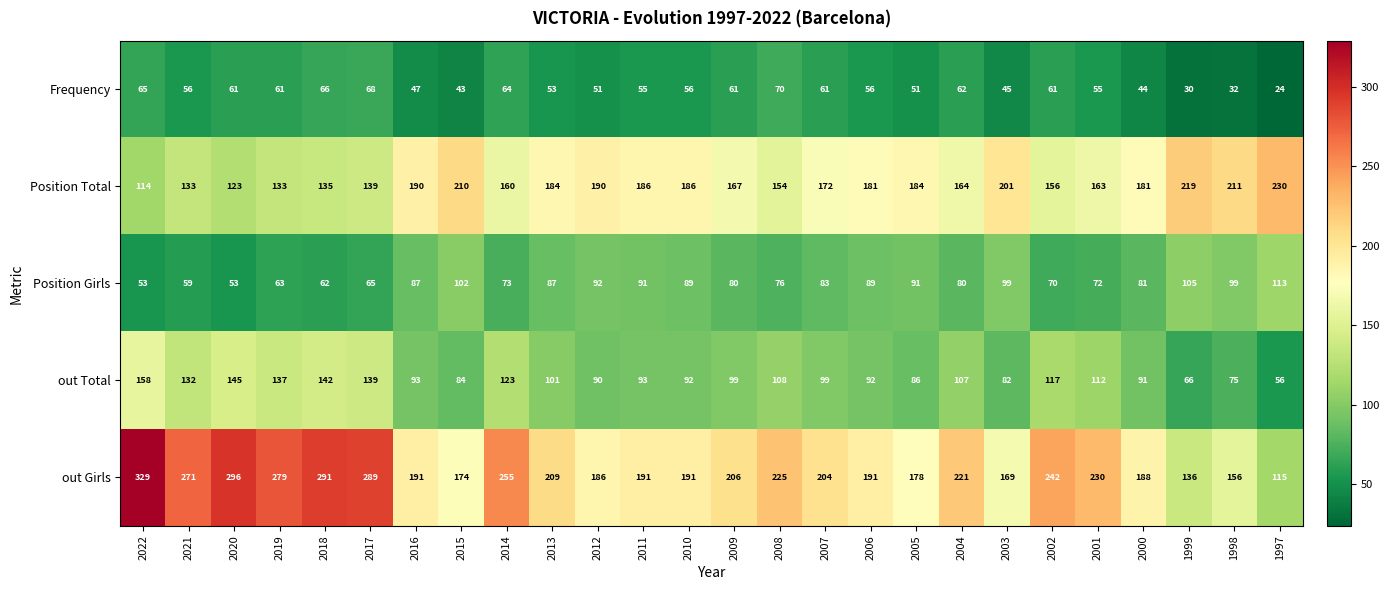

How many data points in Frequency are less than 56?

12